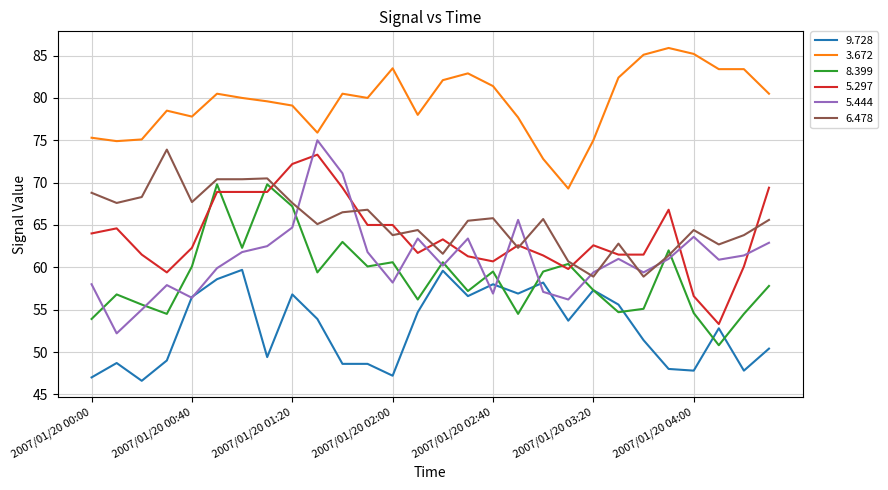

Which series has the largest range (max minus min)?

5.444